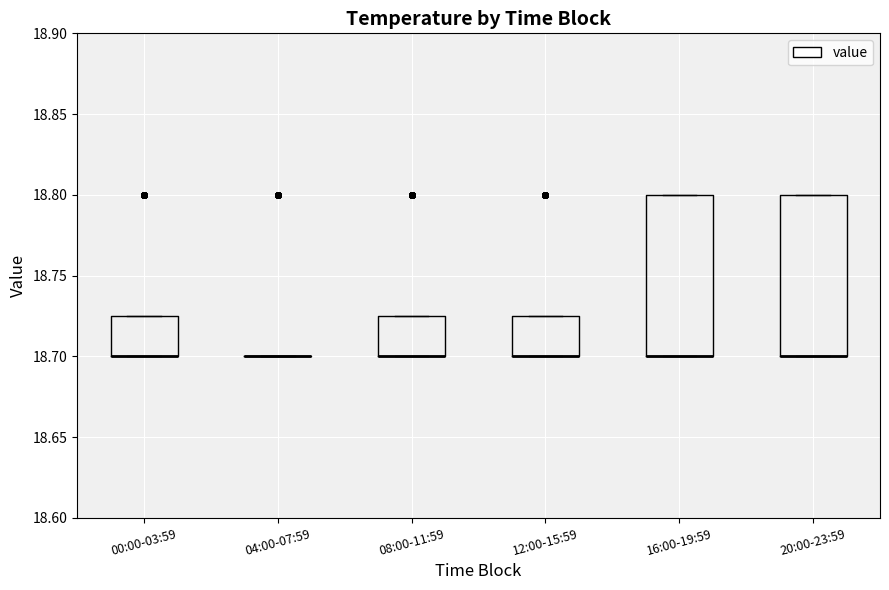

Where is the lower edge of the box for 12:00-15:59 on the y-axis? The values are not printed on the chart, so give them approximately, as read against the axis.

18.700